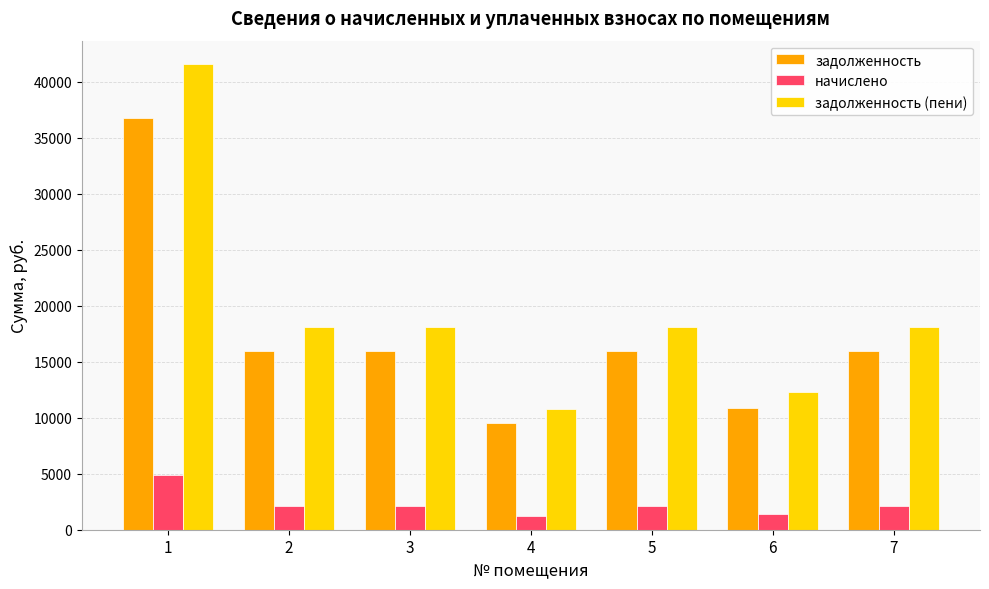

What are all the series names shown in the legend?

задолженность, начислено, задолженность (пени)